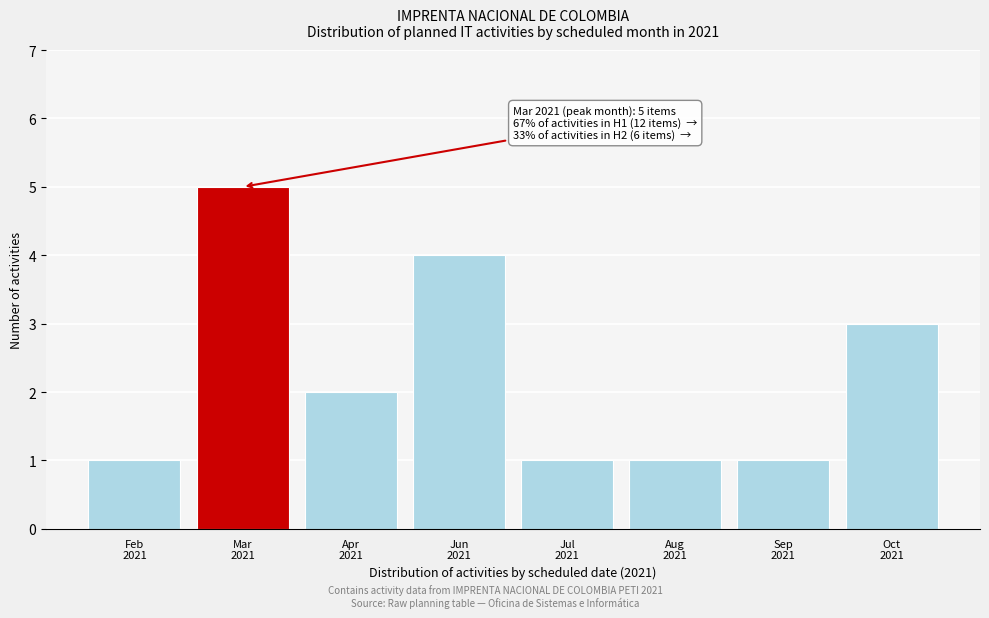

Reading left to right, list all the values displayed in this chart.

1	5	2	4	1	1	1	3